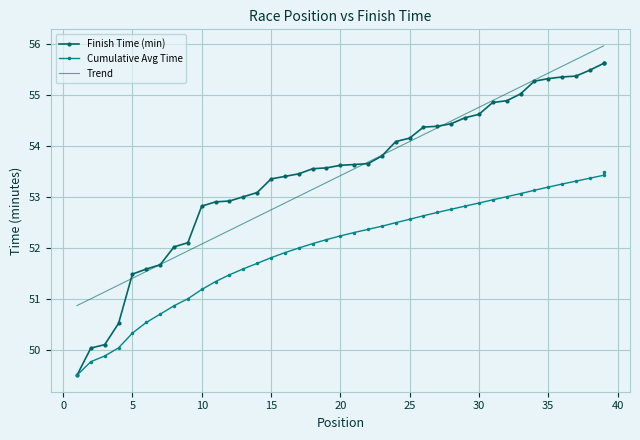

Count the number of data series in this chart.

3